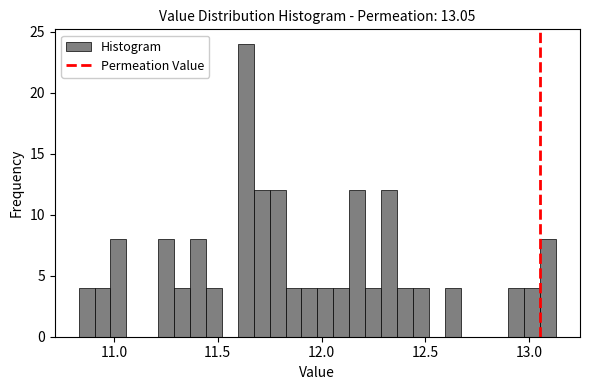

Read against the x-axis, roughly where is the centre of the tallest bar?

11.65